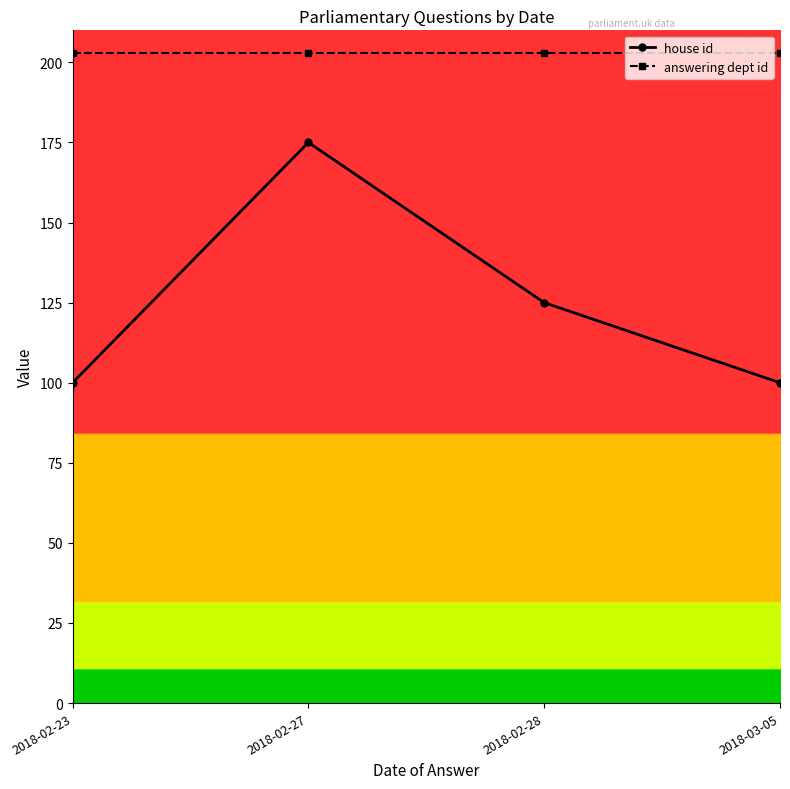

Read the house id value at 2018-02-23, to the nearest 10.

100